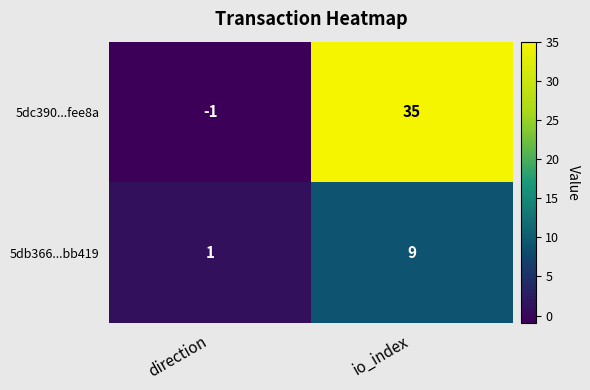

Reading left to right, what are all the values shown in this chart?

5dc390...fee8a: direction=-1	io_index=35
5db366...bb419: direction=1	io_index=9